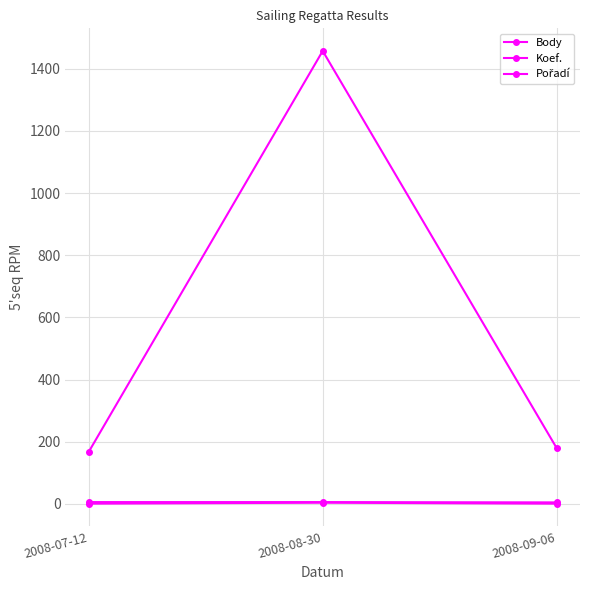

Count the number of data series in this chart.

3